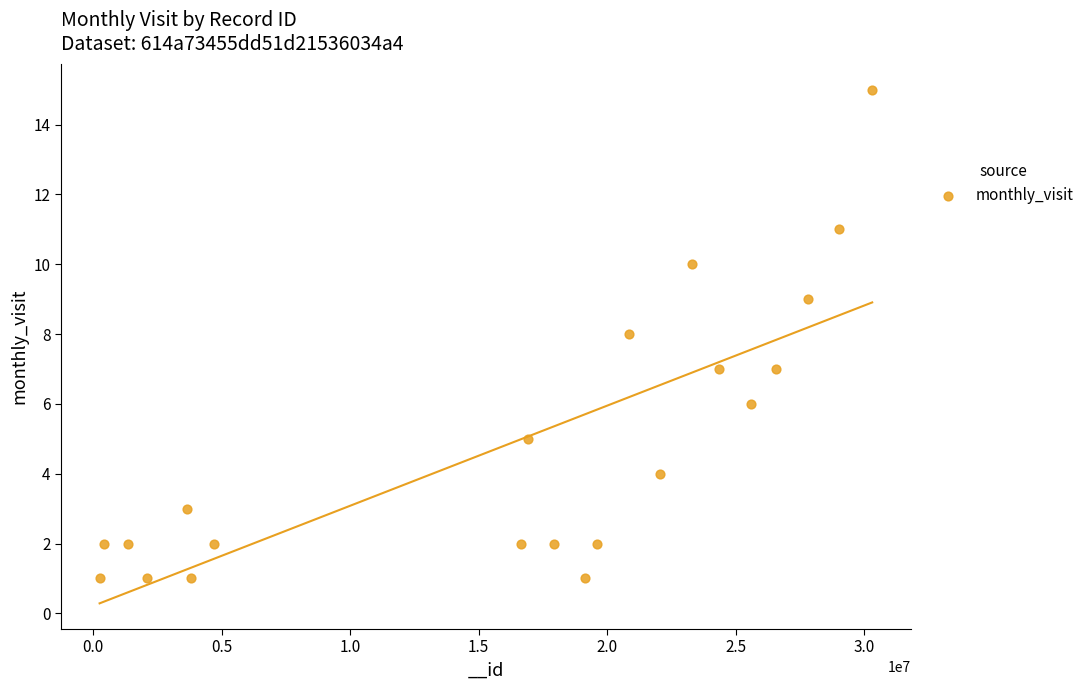

What is the range of Y values (max minus min)?

14